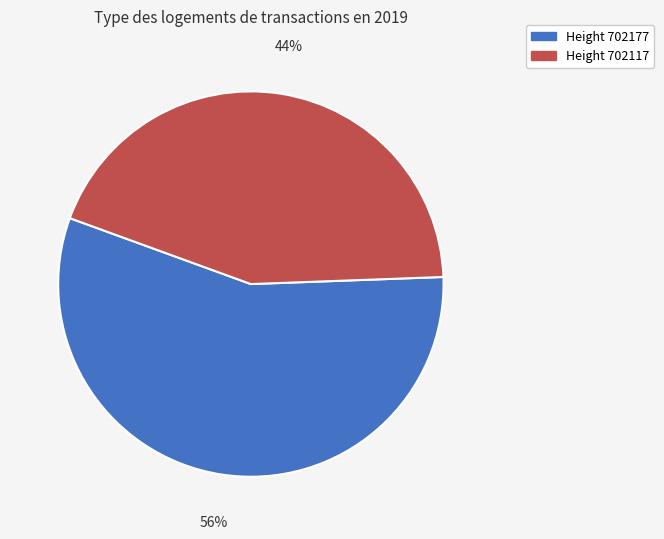

Does any single category account for the majority?

Yes